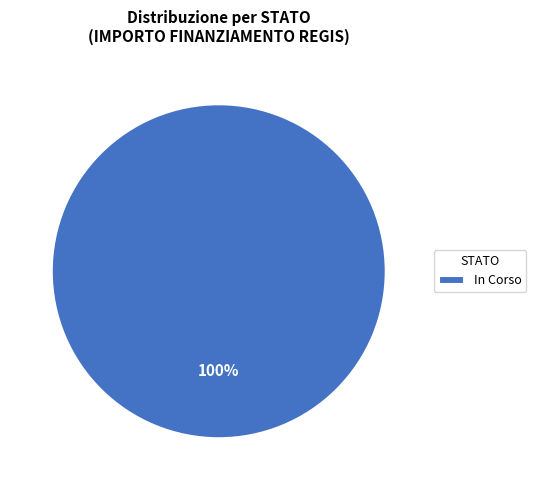

To the nearest percent, what portion does In Corso represent?

100%